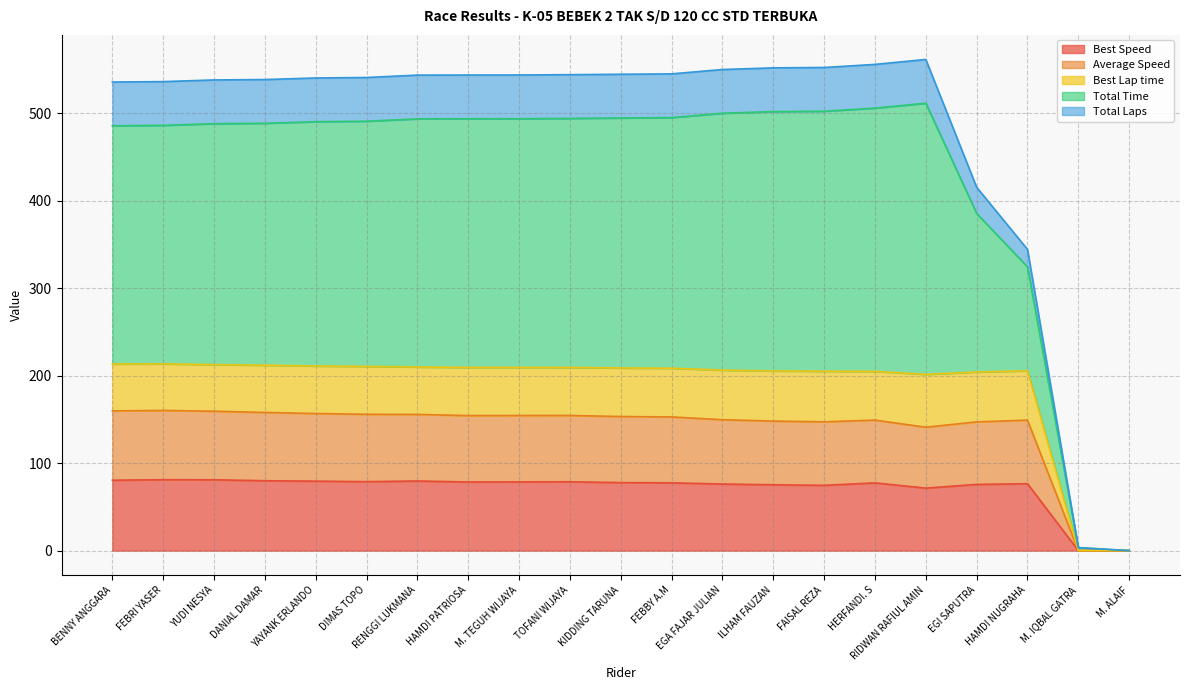

Where is the first local maximum for Total Time?

RIDWAN RAFIUL AMIN